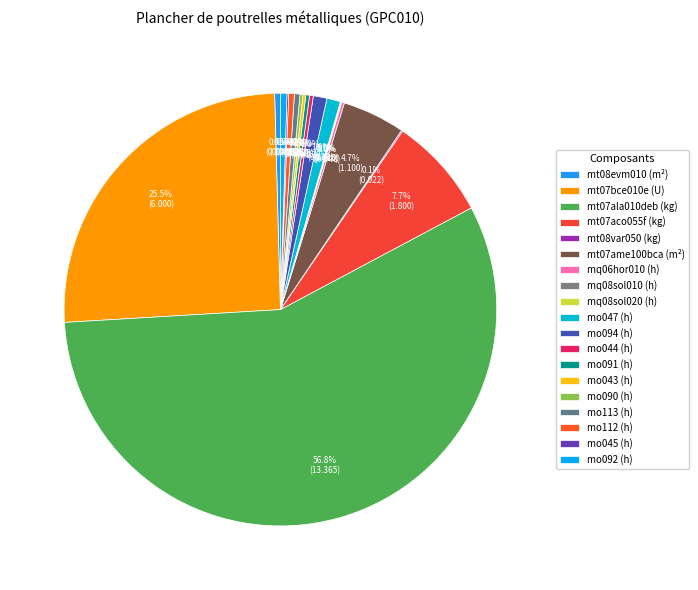

Which slice is the largest?

mt07ala010deb (kg)